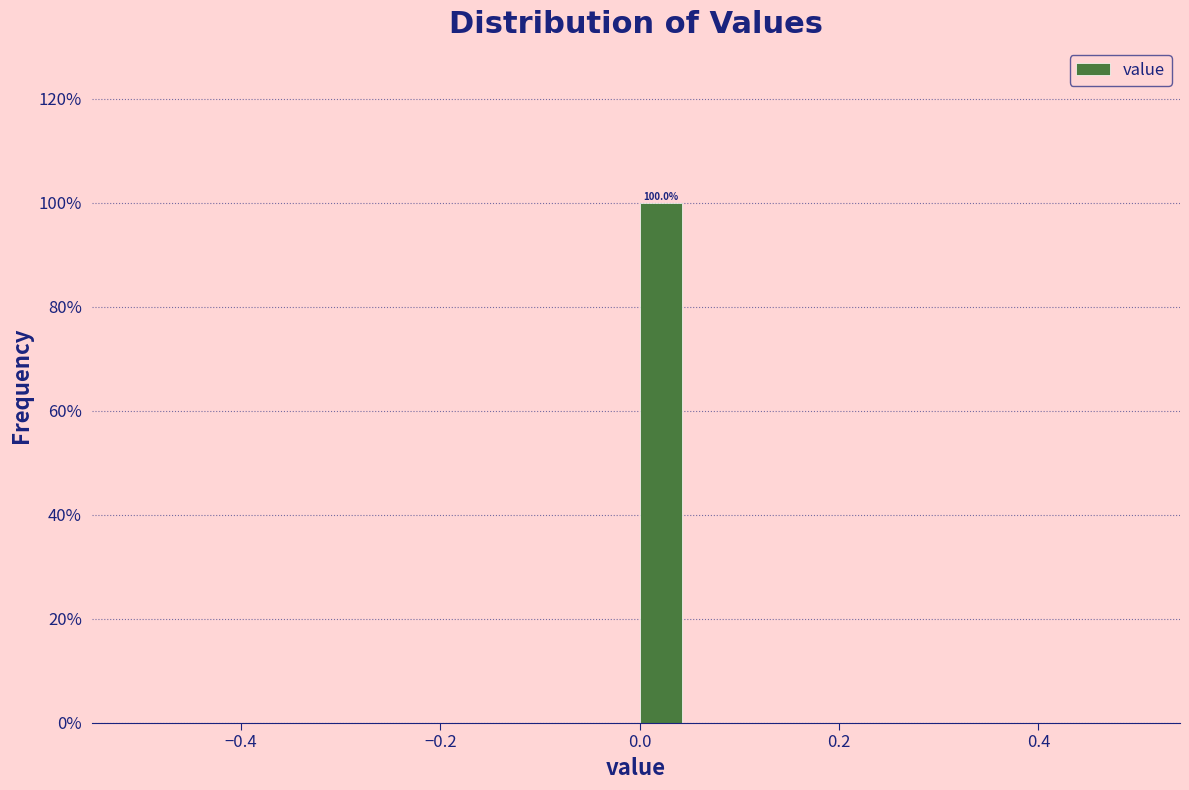

Read against the x-axis, roughly where is the centre of the tallest bar?

0.02